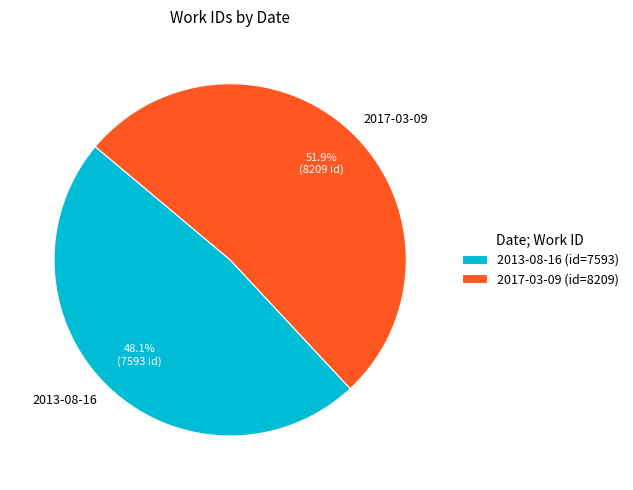

What is the ratio of the value at 2017-03-09 to the value at 2013-08-16?

1.1